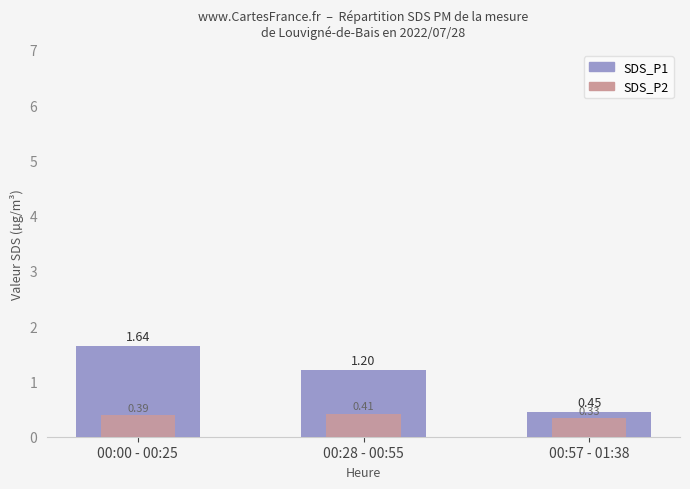

What are all the series names shown in the legend?

SDS_P1, SDS_P2